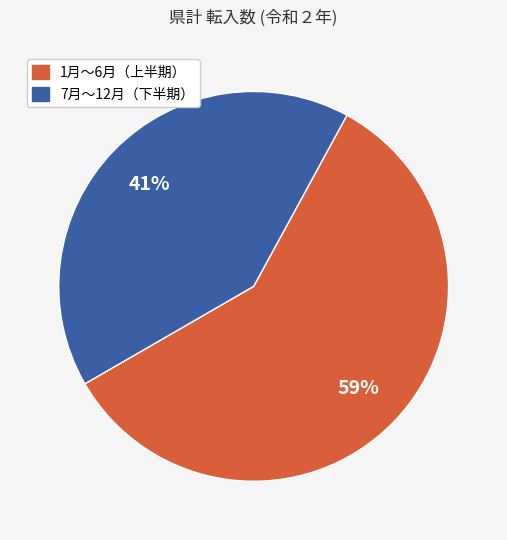

Count the number of slices in the pie.

2